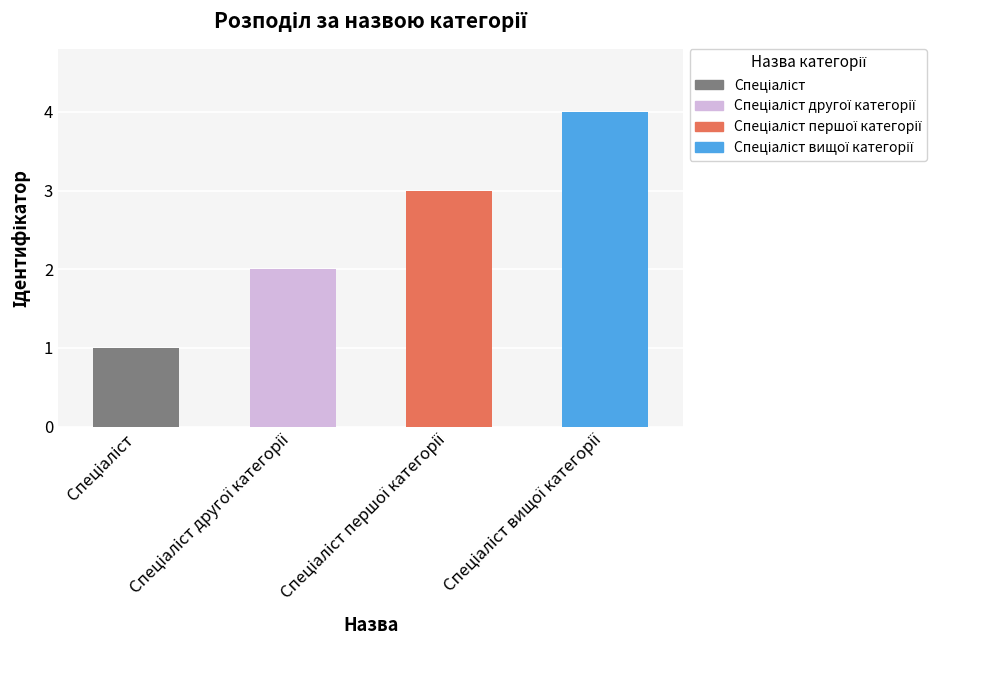

What is the sum of all values?

10